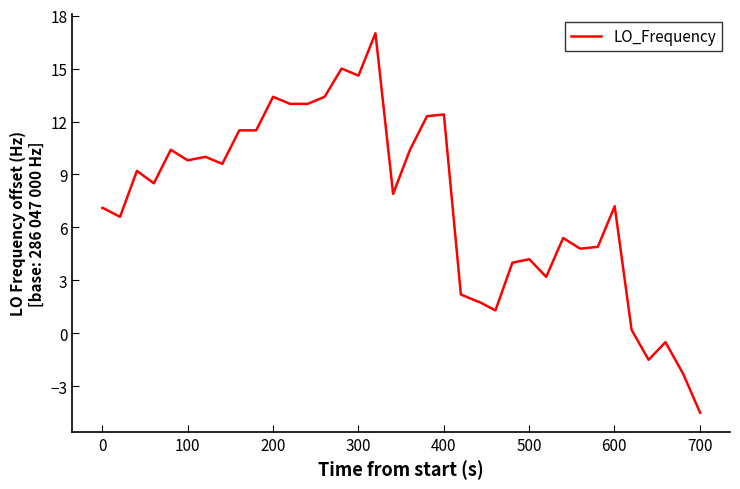

Does the chart display data point markers on the line(s)?

No